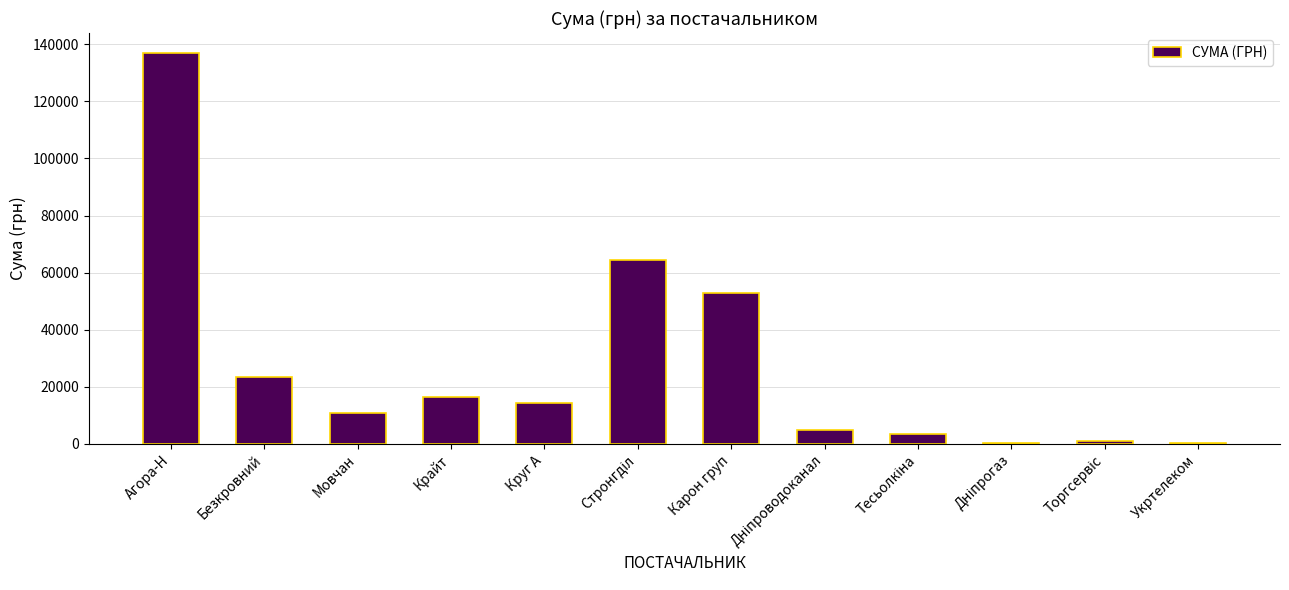

What is the greatest value displayed?

137076.1